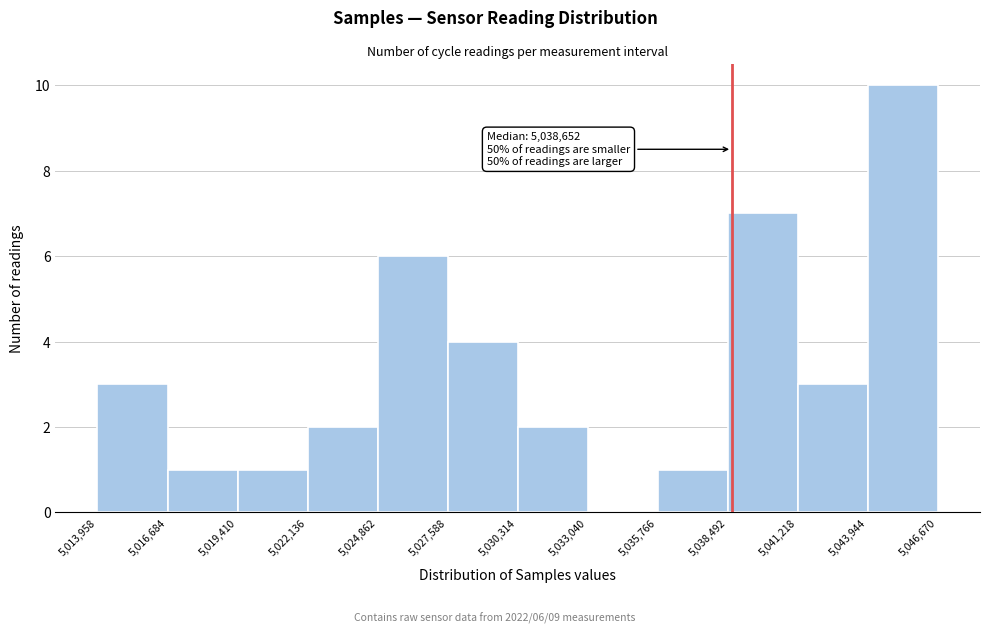

Over which range of the x-axis is the bar tallest?

5,043,944 to 5,046,670